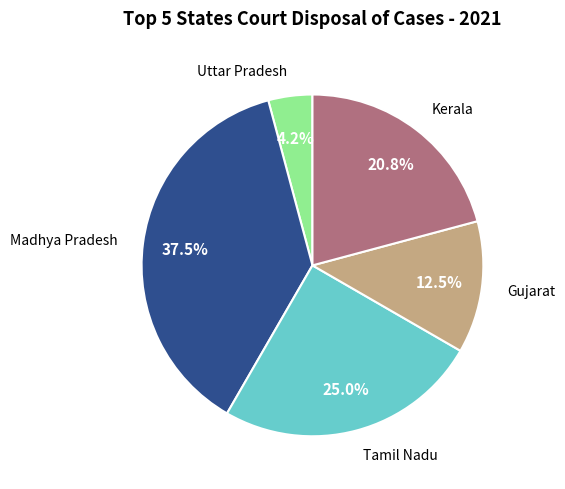

What percentage is NOT represented by Madhya Pradesh?

62.5%